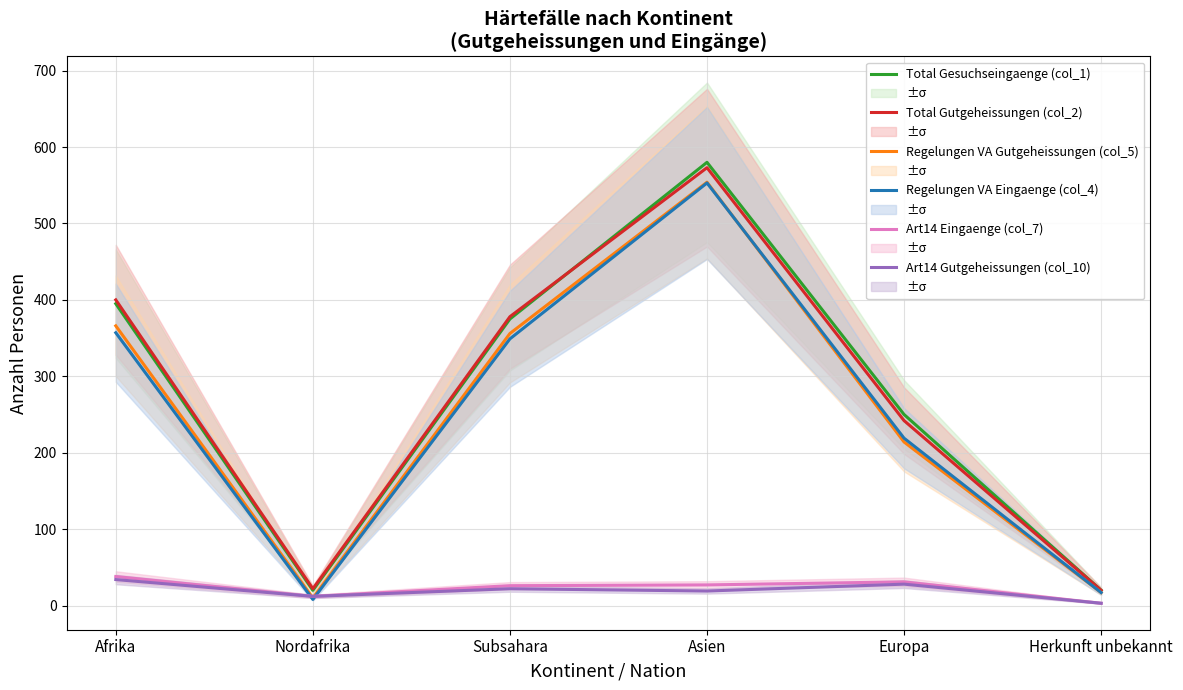

Is the value of Total Gutgeheissungen (col_2) at Nordafrika greater than the value of Regelungen VA Gutgeheissungen (col_5) at Subsahara?

No